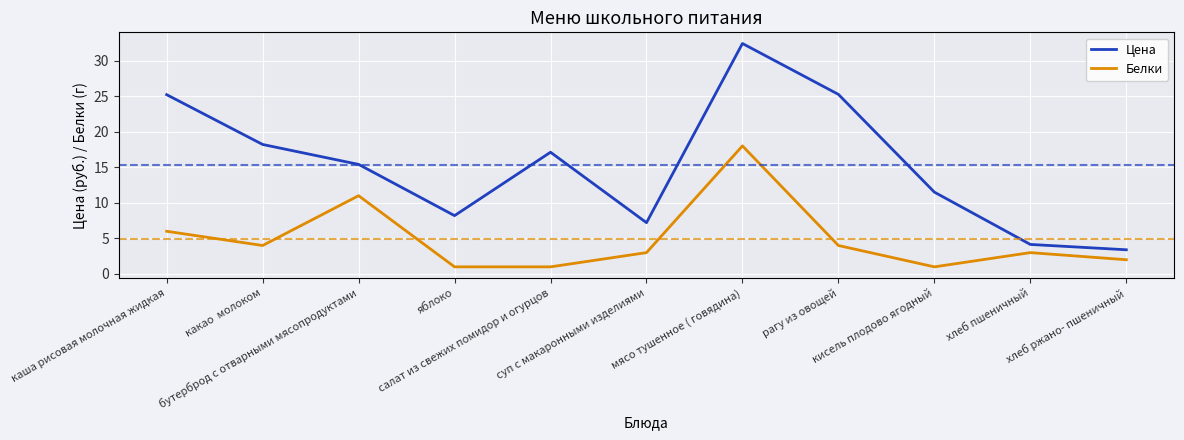

Which series has the largest total across all categories?

Цена